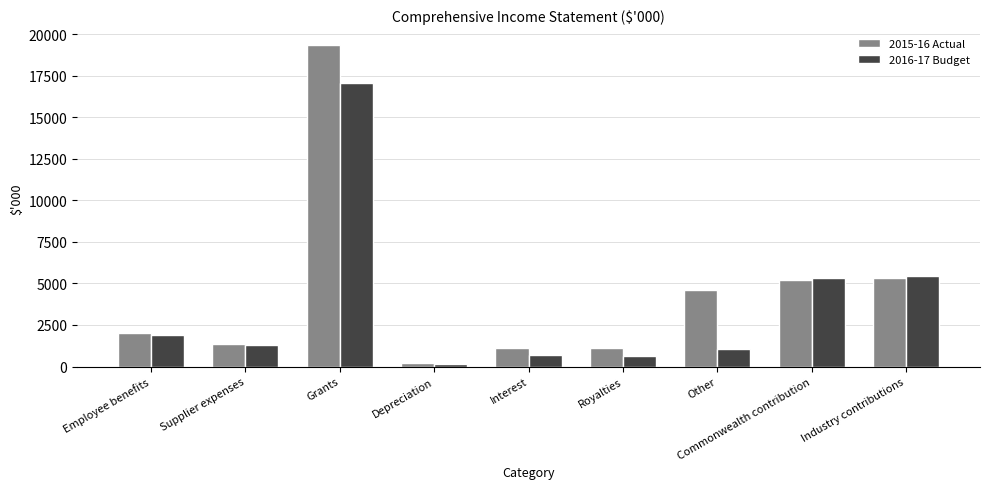

How many bars are there in each group?

2